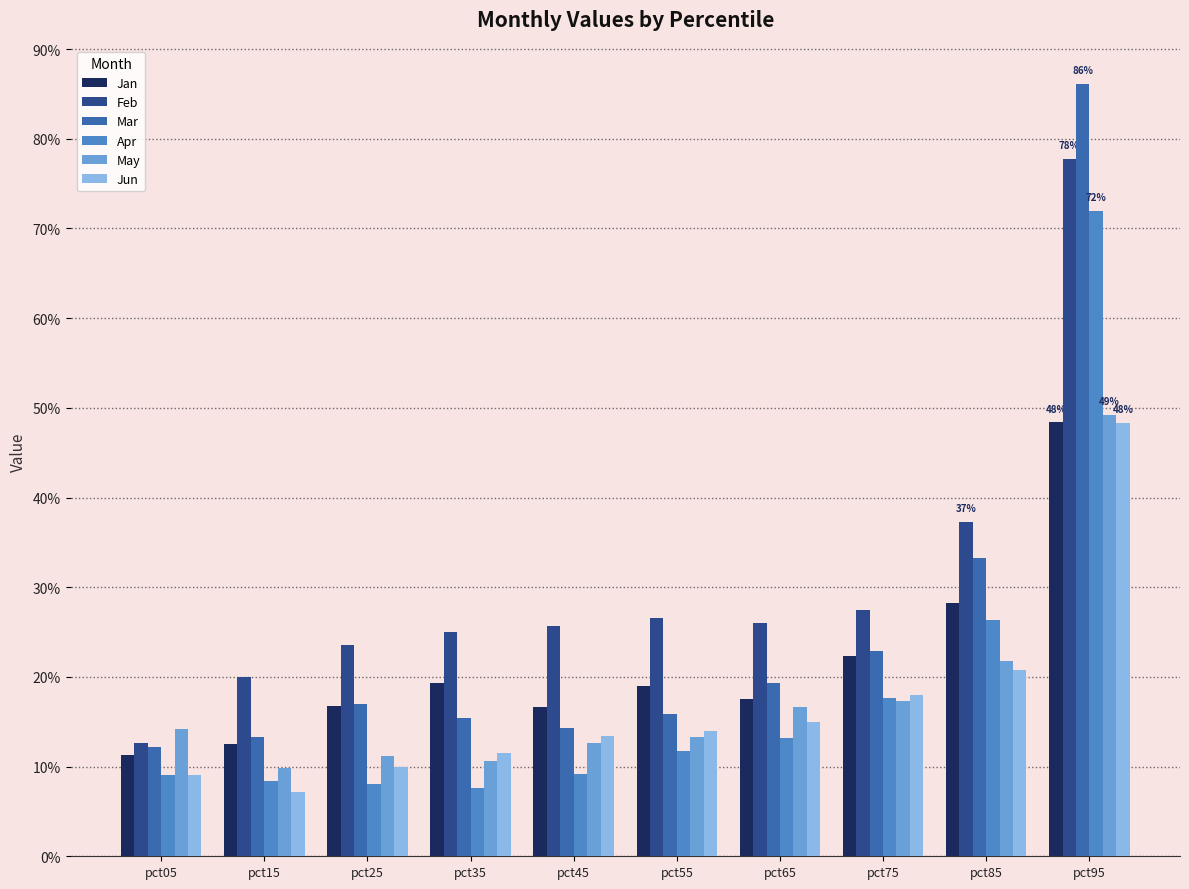

Between pct05 and pct85, which series saw the biggest shift?

Feb